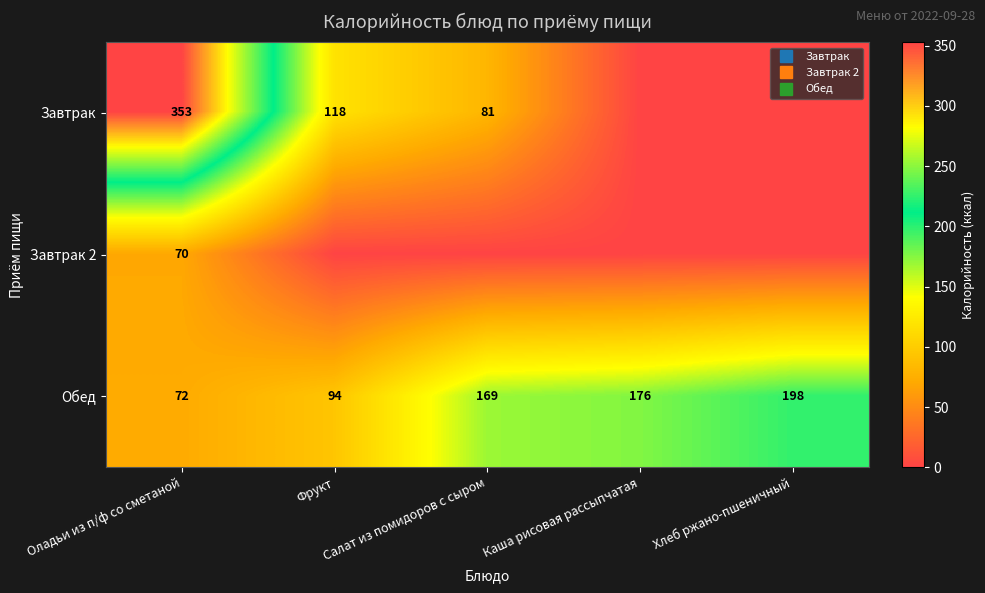

What is the sum of all Завтрак 2 values?

70